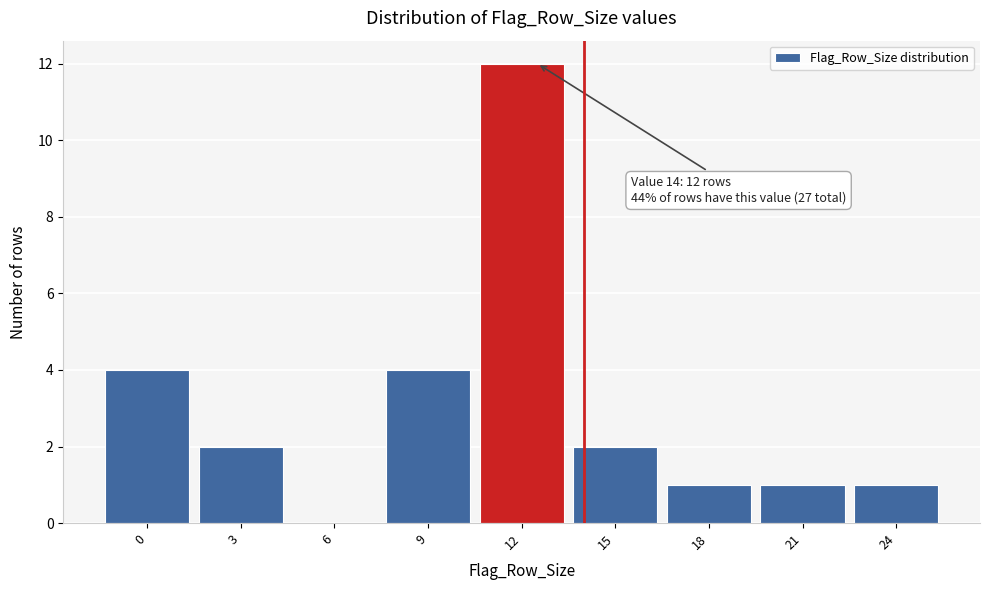

Reading left to right, list all the values displayed in this chart.

0=4	3=2	6=0	9=4	12=12	15=2	18=1	21=1	24=1